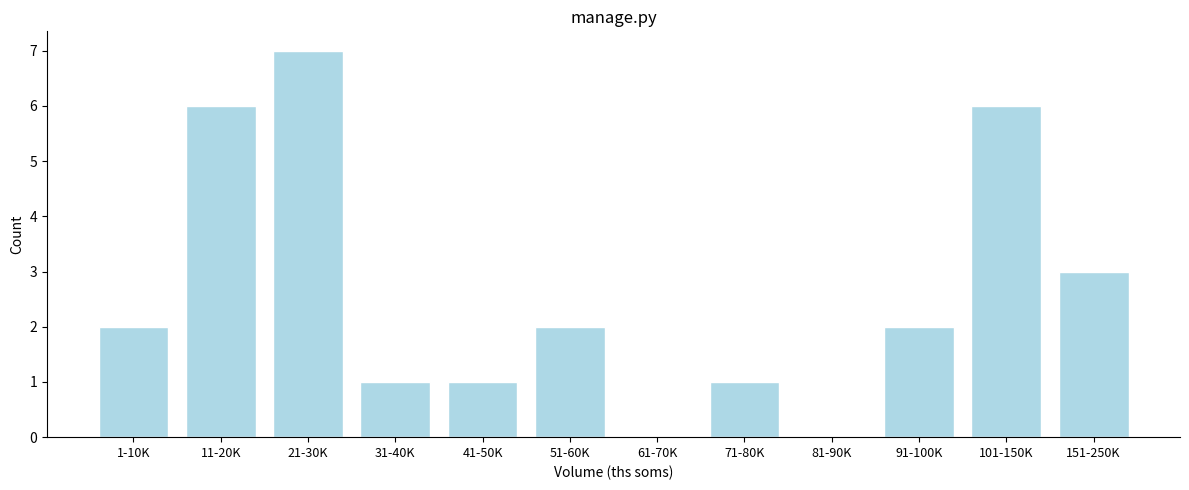

Reading left to right, transcribe all the data shown in this chart.

1-10K=2	11-20K=6	21-30K=7	31-40K=1	41-50K=1	51-60K=2	61-70K=0	71-80K=1	81-90K=0	91-100K=2	101-150K=6	151-250K=3